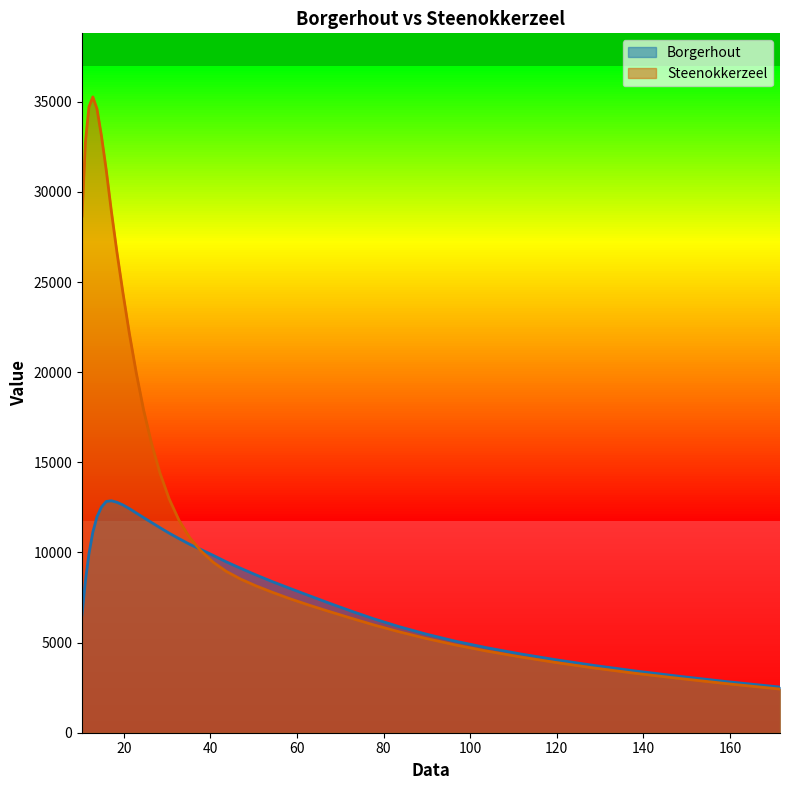

How many times do Borgerhout and Steenokkerzeel cross each other?

1